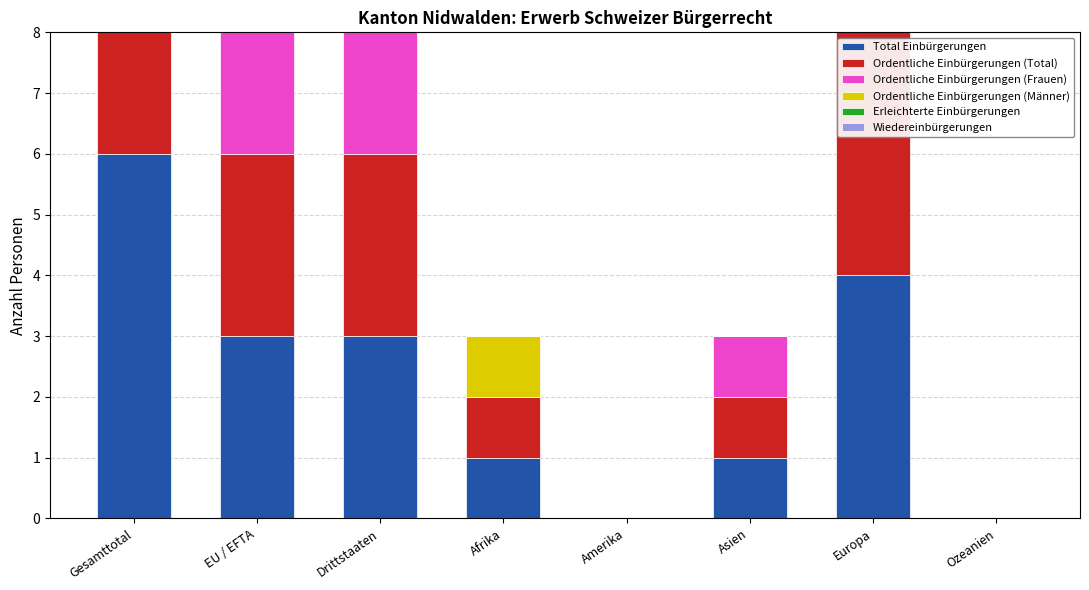

How many data points does each series have?

8